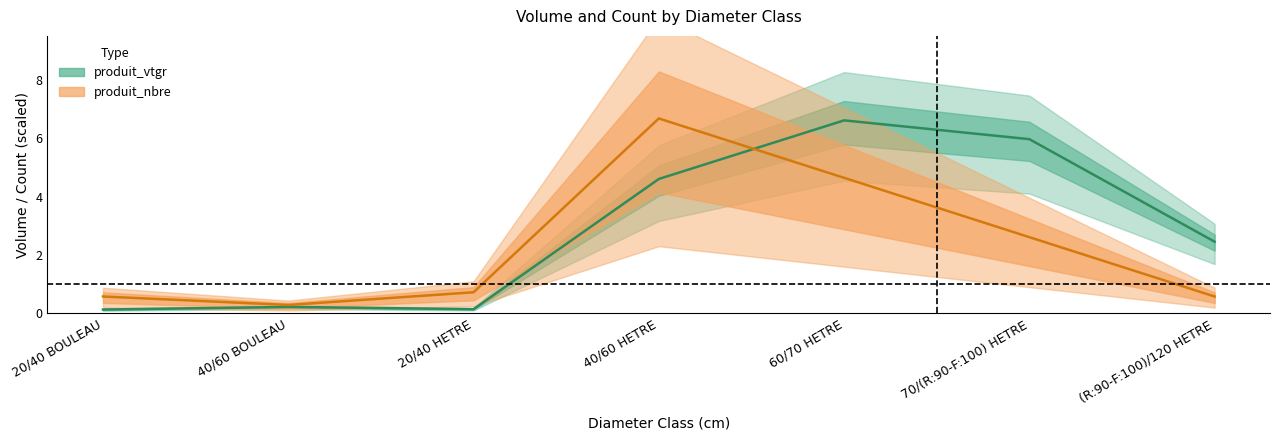

The value of produit_nbre at 60/70 HETRE is 4.6. True or false?

True